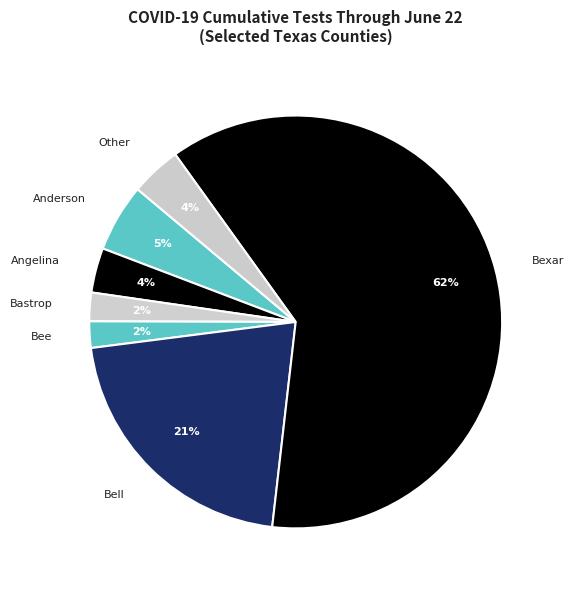

What is the majority slice?

Bexar